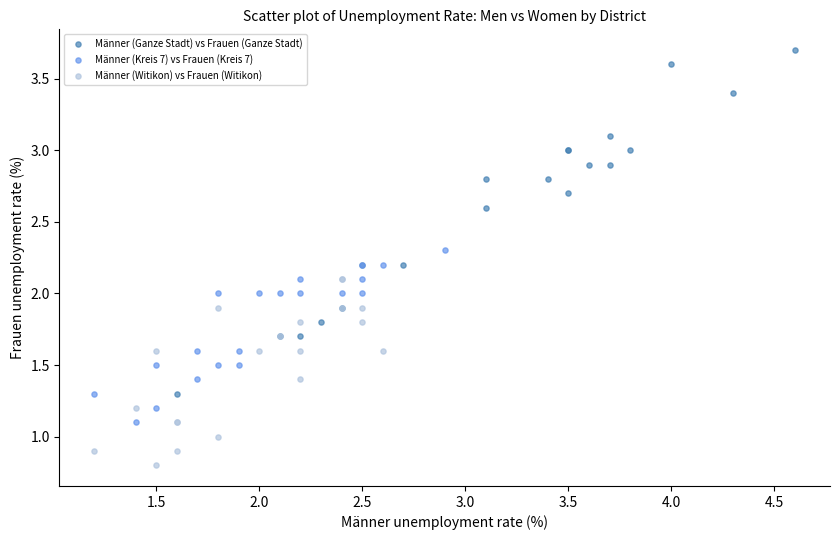

Which series contains the lowest Y value?

Männer (Witikon) vs Frauen (Witikon)